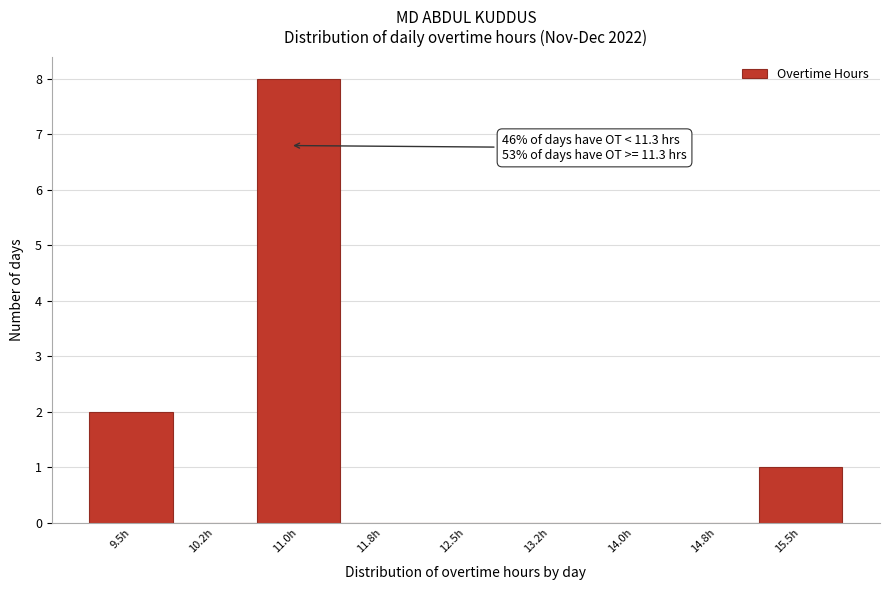

Reading left to right, list all the values displayed in this chart.

9.5h=2	10.2h=0	11.0h=8	11.8h=0	12.5h=0	13.2h=0	14.0h=0	14.8h=0	15.5h=1